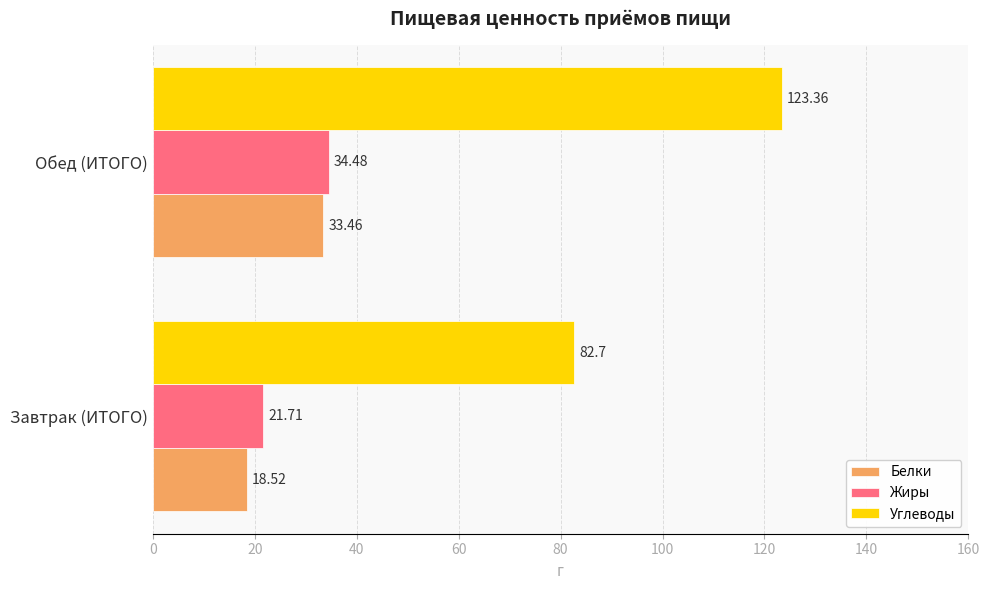

What is the smallest value displayed?

18.5